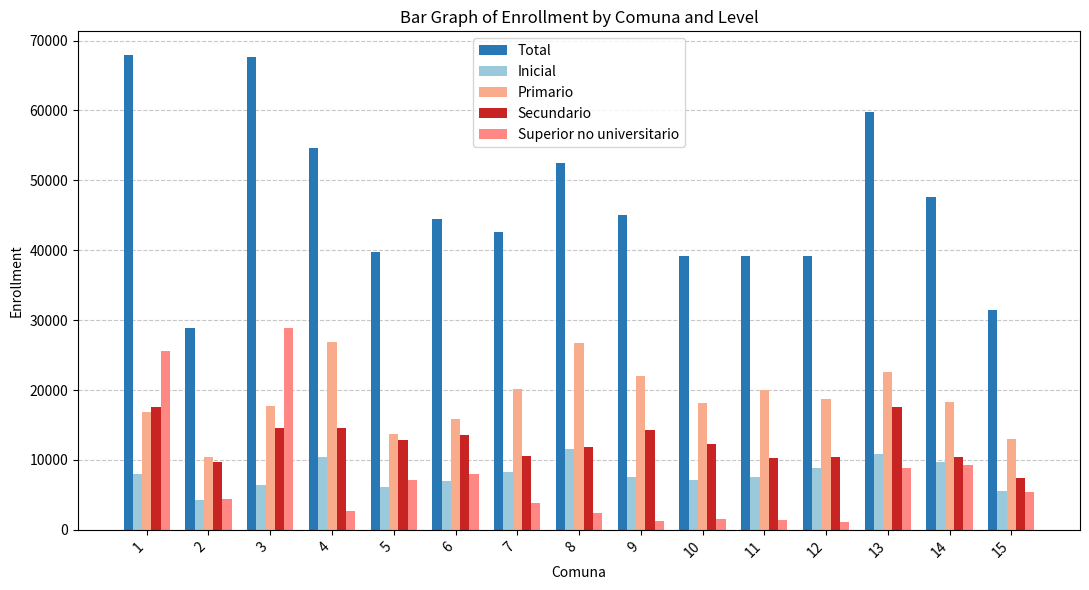

What is the highest value of the Total series?

67918